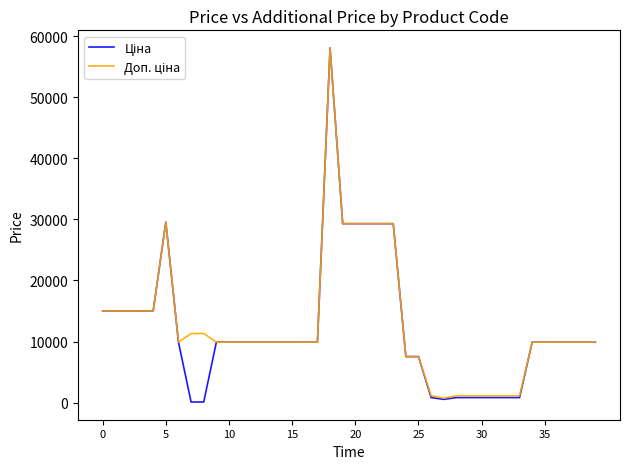

What is the maximum value shown in the chart?

58037.0